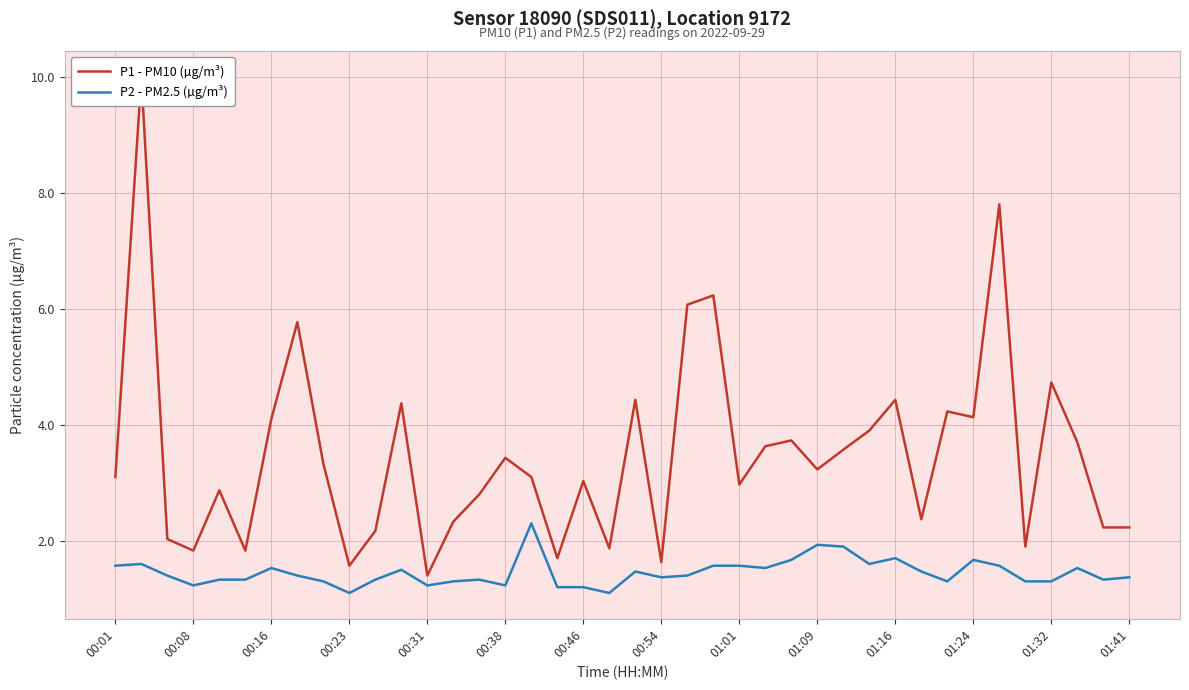

Reading right to left, what are all the values shown in this chart?

P1 - PM10 (µg/m³): 2.2	2.2	3.7	4.7	1.9	7.8	4.1	4.2	2.4	4.4	3.9	3.6	3.2	3.7	3.6	3.0	6.2	6.1	1.6	4.4	1.9	3.0	1.7	3.1	3.4	2.8	2.3	1.4	4.4	2.2	1.6	3.3	5.8	4.1	1.8	2.9	1.8	2.0	10.0	3.1
P2 - PM2.5 (µg/m³): 1.4	1.3	1.5	1.3	1.3	1.6	1.7	1.3	1.5	1.7	1.6	1.9	1.9	1.7	1.5	1.6	1.6	1.4	1.4	1.5	1.1	1.2	1.2	2.3	1.2	1.3	1.3	1.2	1.5	1.3	1.1	1.3	1.4	1.5	1.3	1.3	1.2	1.4	1.6	1.6